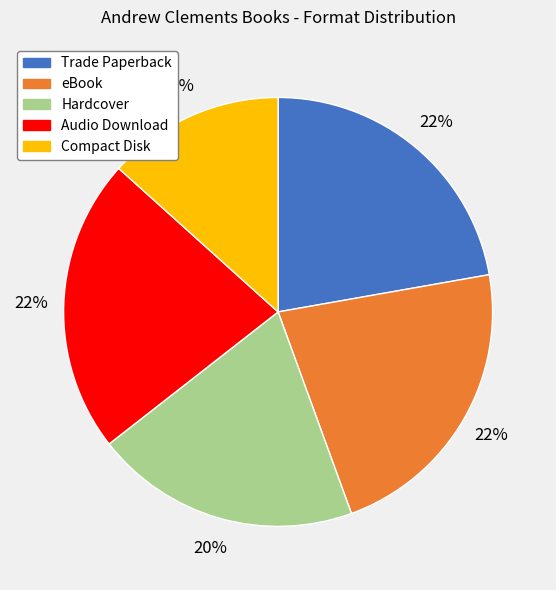

To the nearest percent, what portion does Hardcover represent?

20%